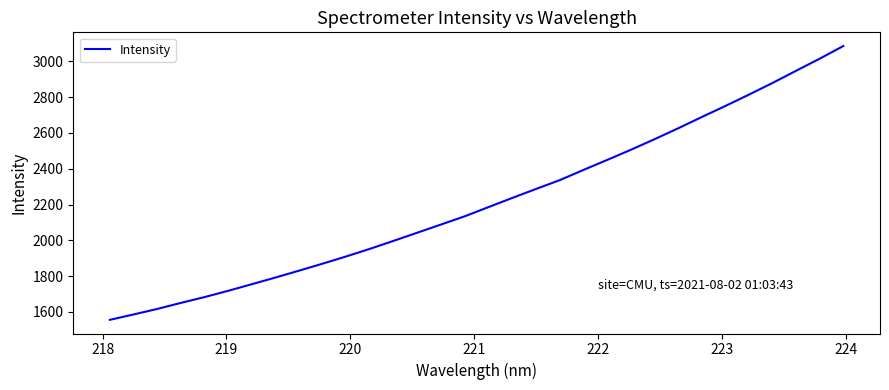

Reading left to right, extract all data points from this chart.

1556.3	1586.3	1617.1	1651.0	1683.5	1718.6	1755.6	1792.9	1831.4	1870.7	1911.2	1953.6	1998.3	2043.8	2089.3	2135.1	2186.4	2237.2	2287.2	2336.3	2393.1	2448.8	2505.4	2564.4	2625.2	2688.3	2750.2	2813.8	2879.0	2947.3	3014.8	3085.6